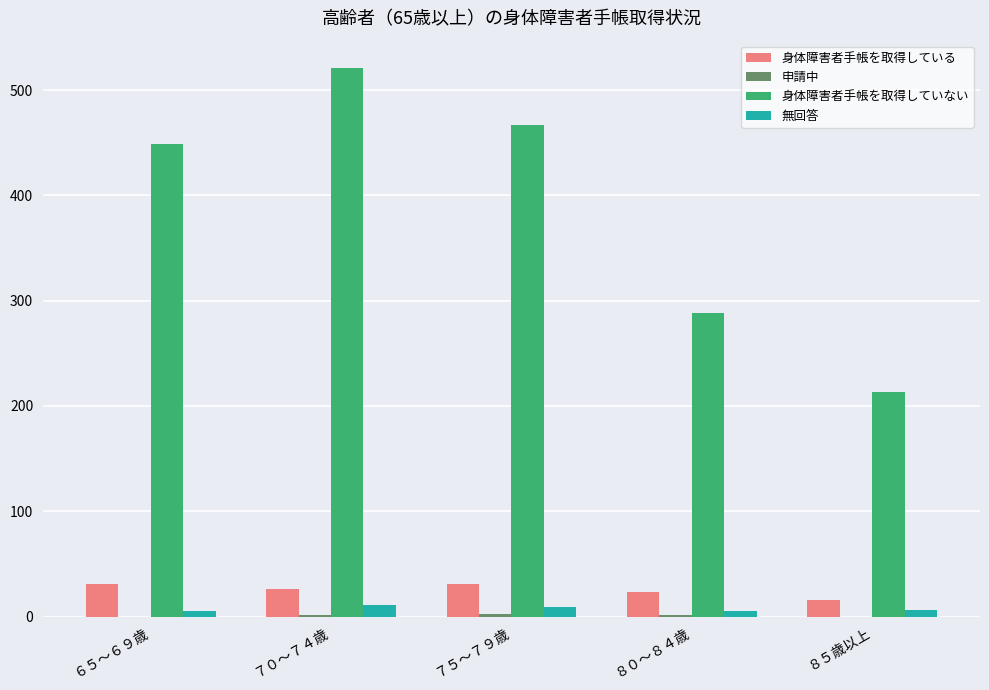

The value of 身体障害者手帳を取得していない at ７５～７９歳 is 467. True or false?

True